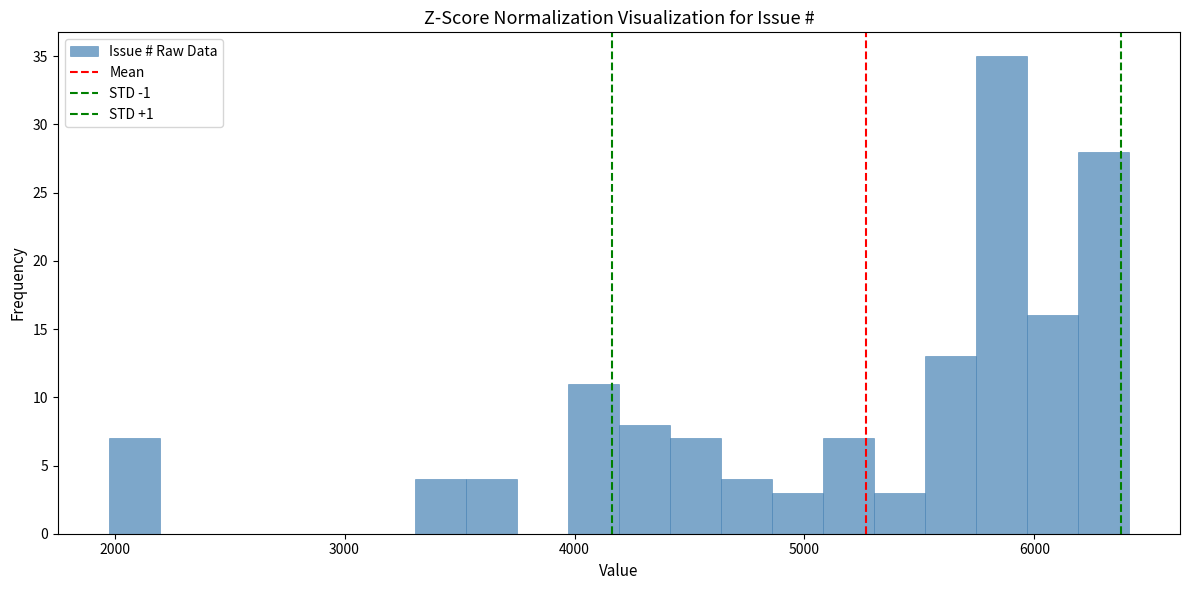

Around what value on the x-axis is the tallest bar? Give the approximate position of its centre, as read against the axis.

5900